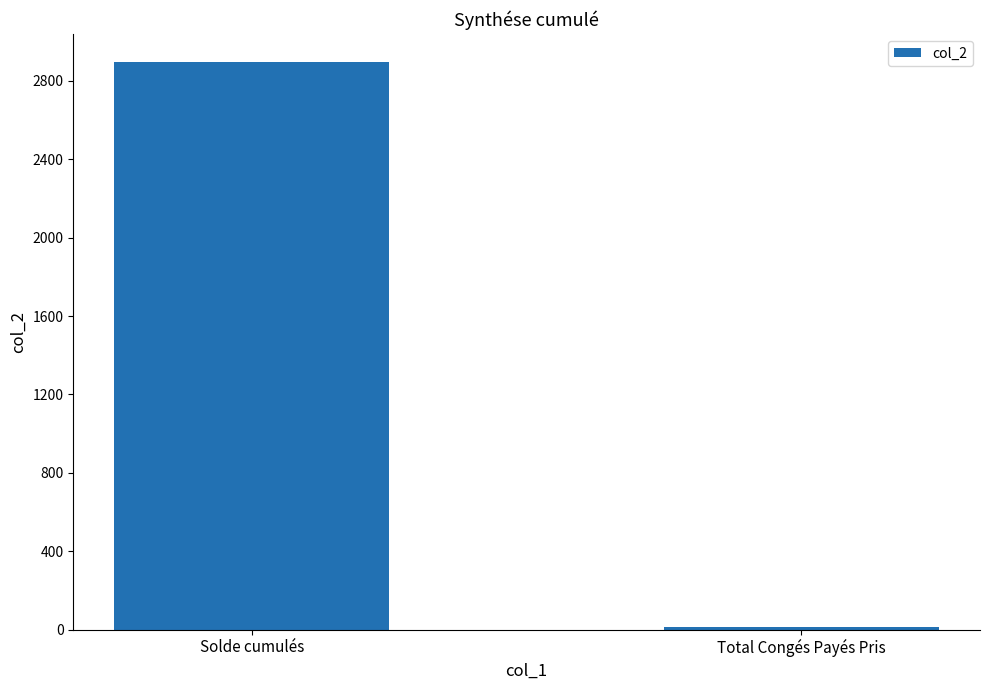

What is the average value?

1453.6